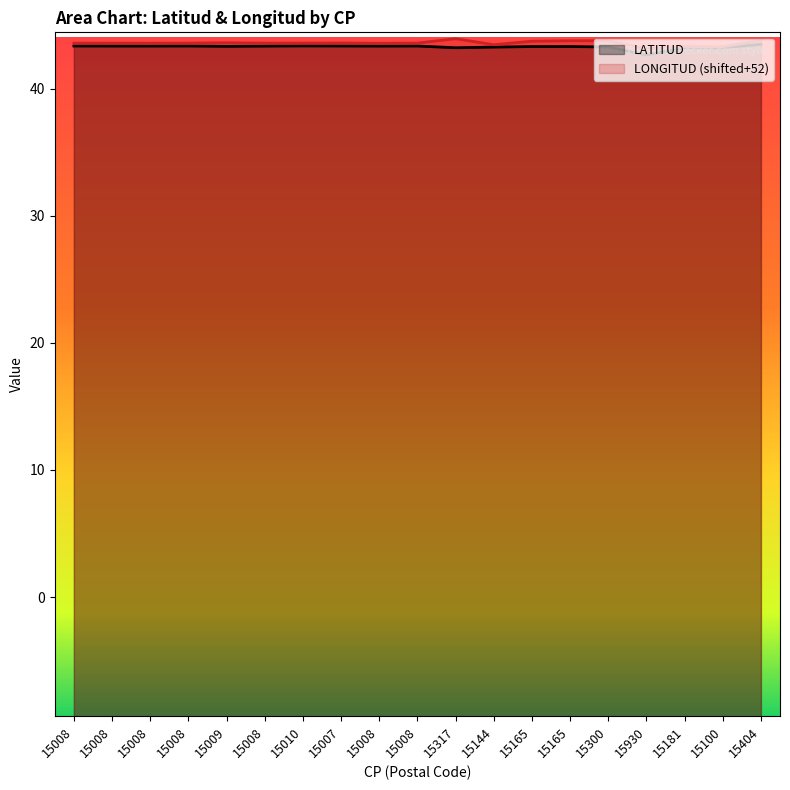

Which has a higher value, 15317 or 15144?

15144